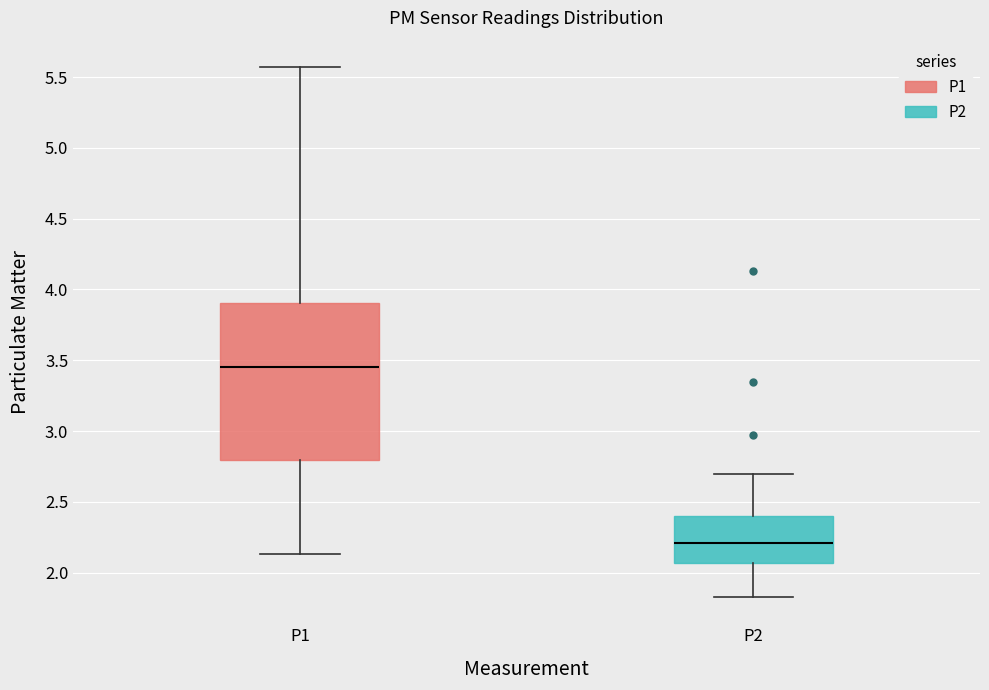

Where is the lower edge of the box for P1 on the y-axis? The values are not printed on the chart, so give them approximately, as read against the axis.

2.80